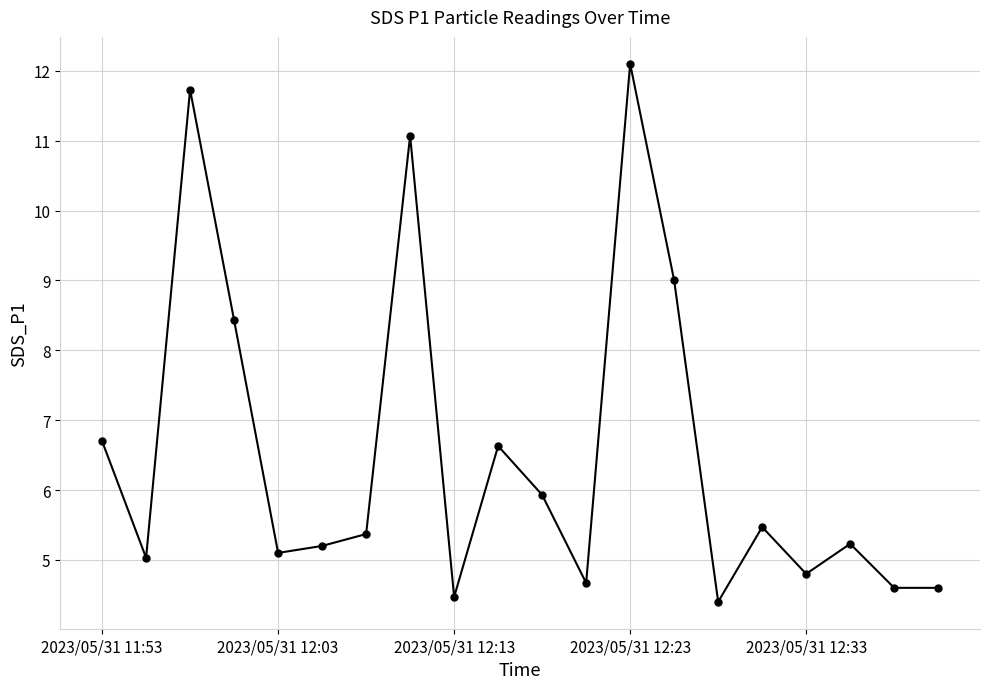

Reading left to right, extract all data points from this chart.

6.7	5.0	11.7	8.4	5.1	5.2	5.4	11.1	4.5	6.6	5.9	4.7	12.1	9.0	4.4	5.5	4.8	5.2	4.6	4.6